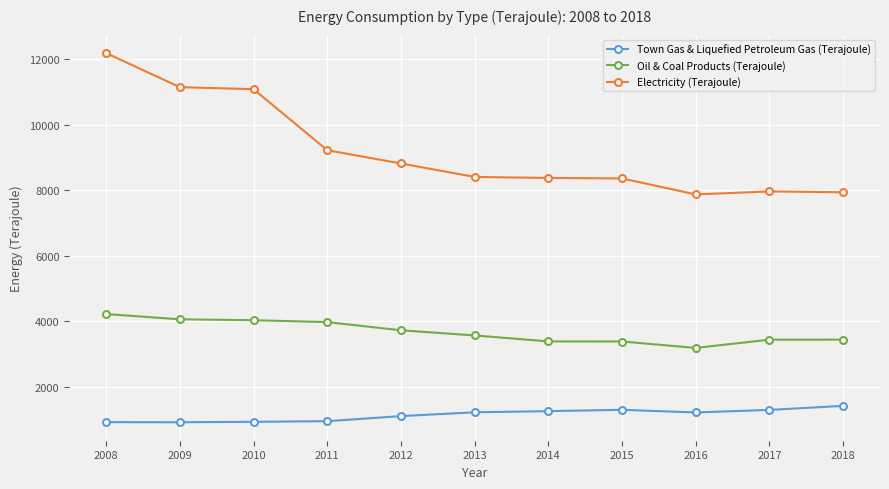

Is this an area chart (filled region under the line)?

No